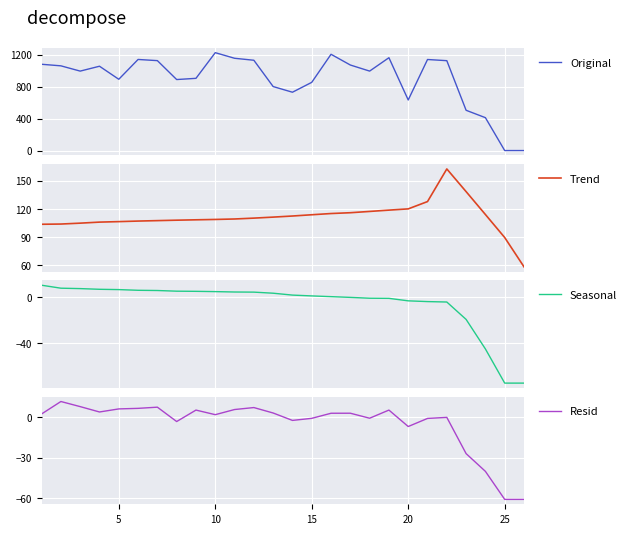

True or false: Original and Trend cross at least once.

True